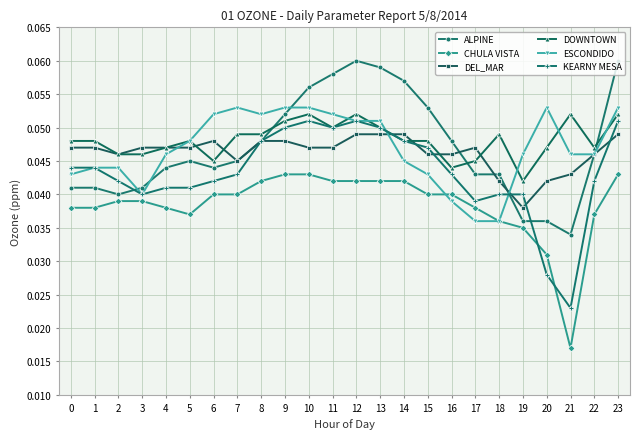

True or false: CHULA VISTA and DOWNTOWN intersect in this chart.

False